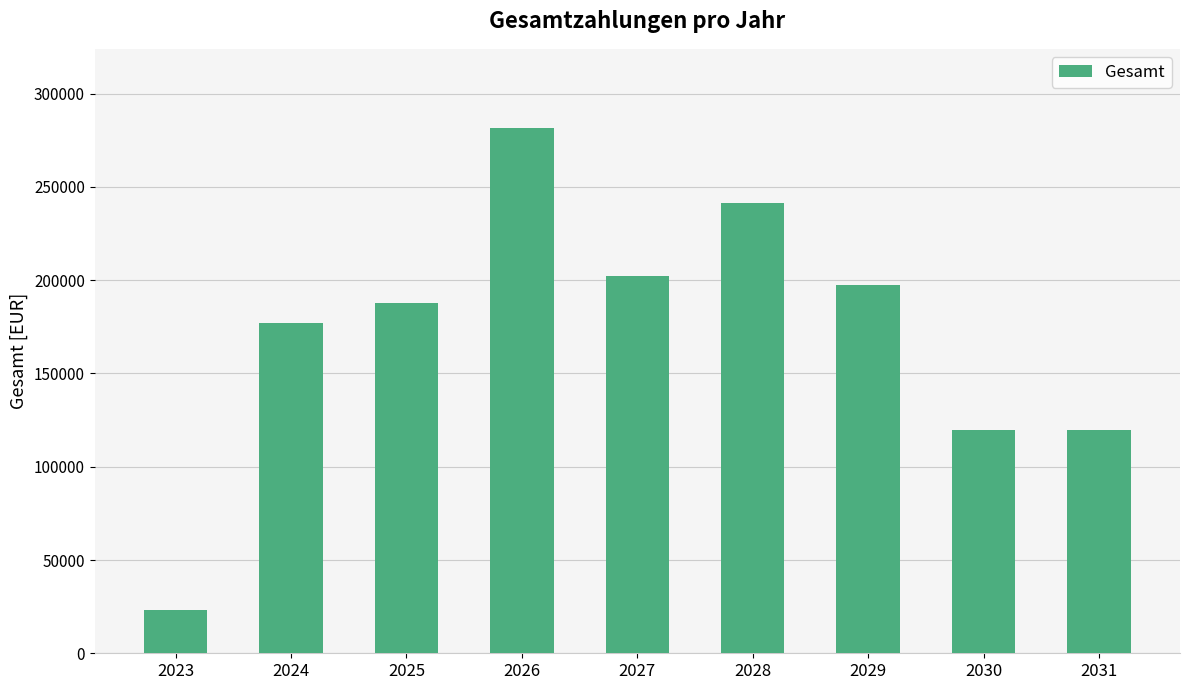

What is the difference between the second highest and second lowest values?

121615.0